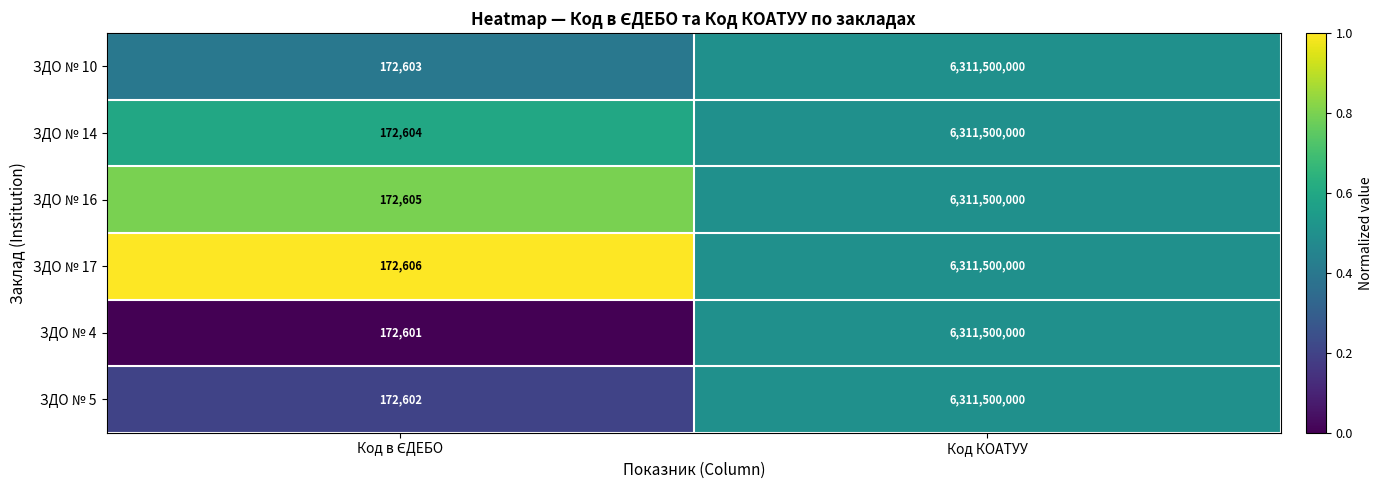

What is the lowest value of the ЗДО № 5 series?

172602